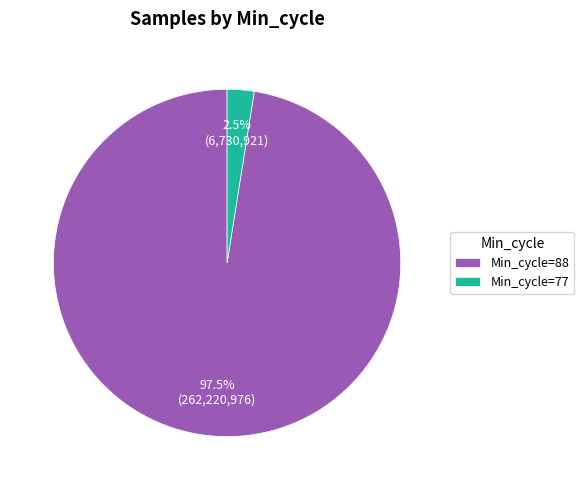

How many segments does this pie chart have?

2